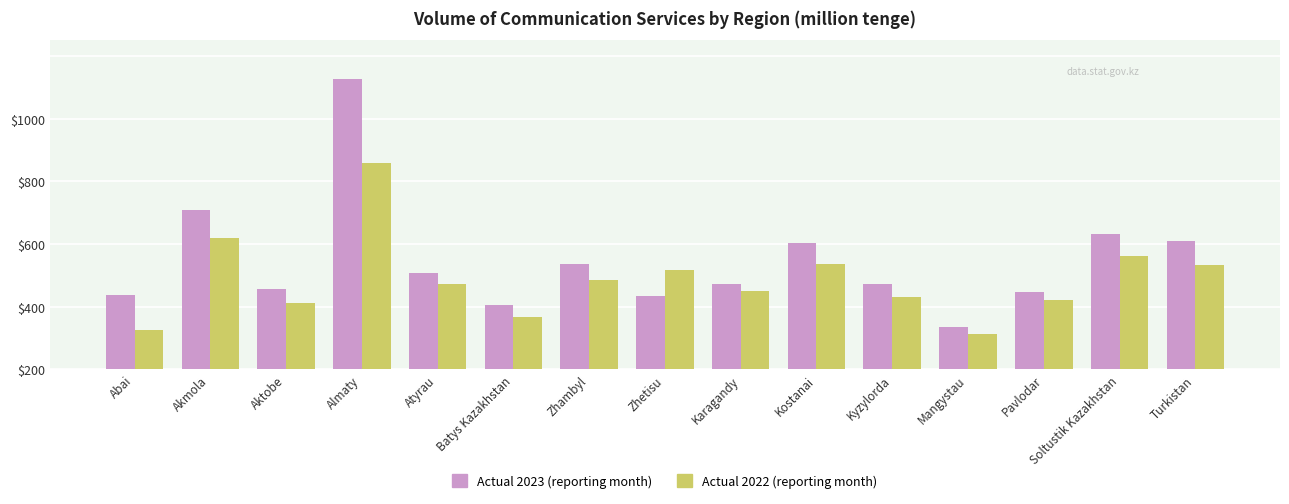

Between Aktobe and Soltustik Kazakhstan, which is larger?

Soltustik Kazakhstan